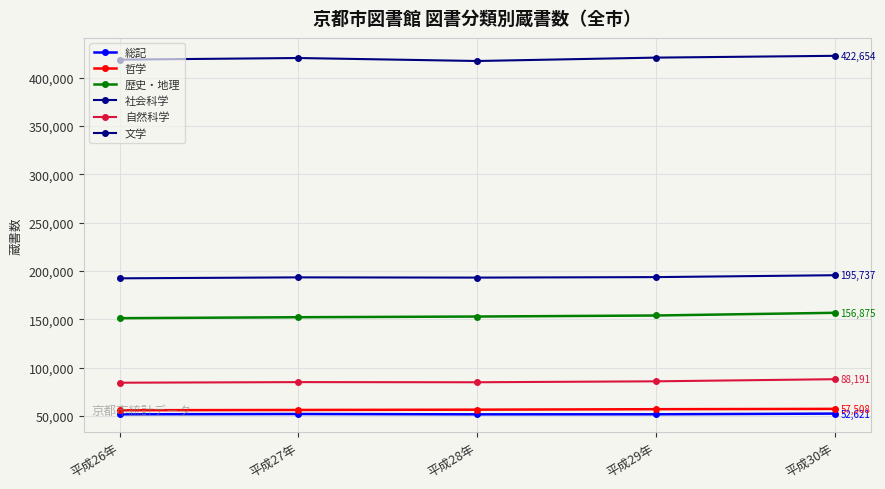

Is this an area chart (filled region under the line)?

No